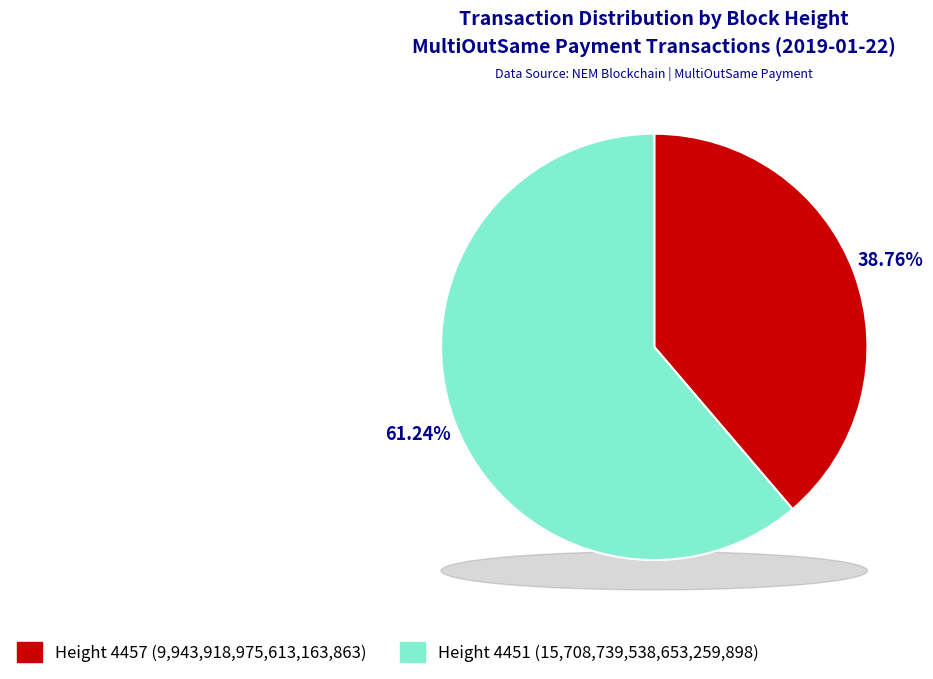

To the nearest percent, what is the average slice percentage?

50%